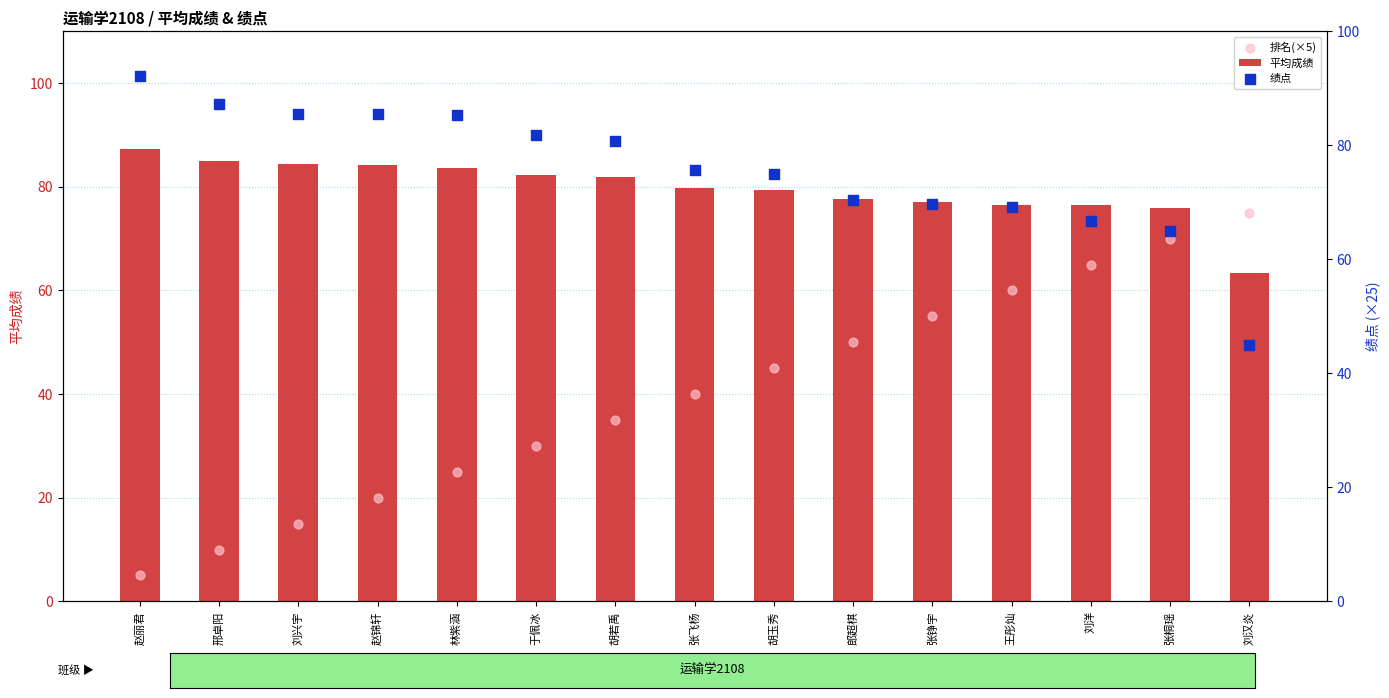

At which category is the sum across all series the highest?

张桐瑶